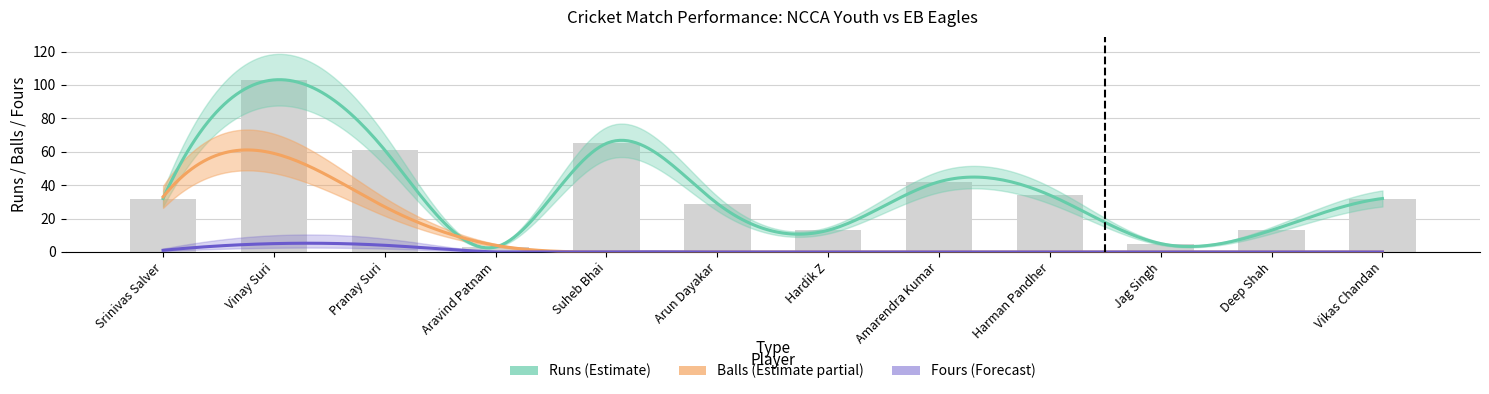

What is the greatest value displayed?

103